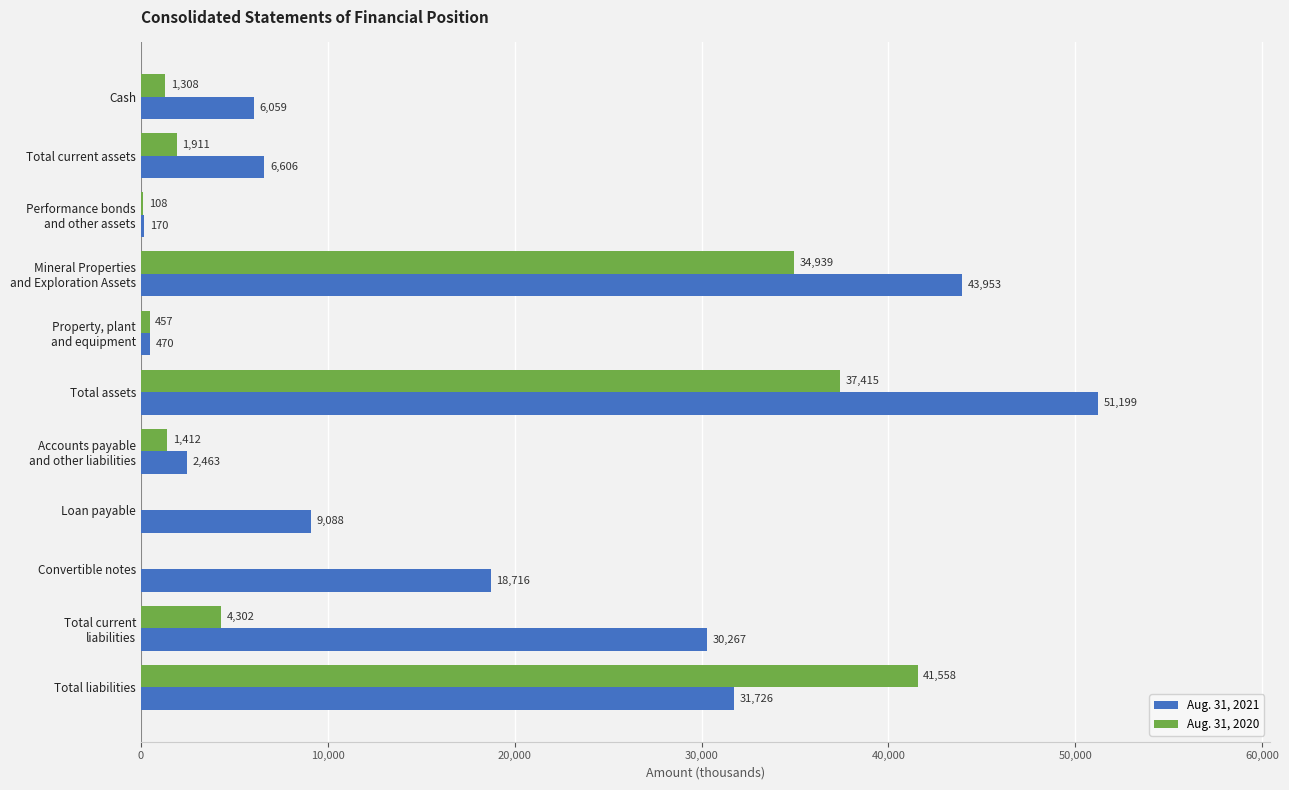

Count the number of data series in this chart.

2